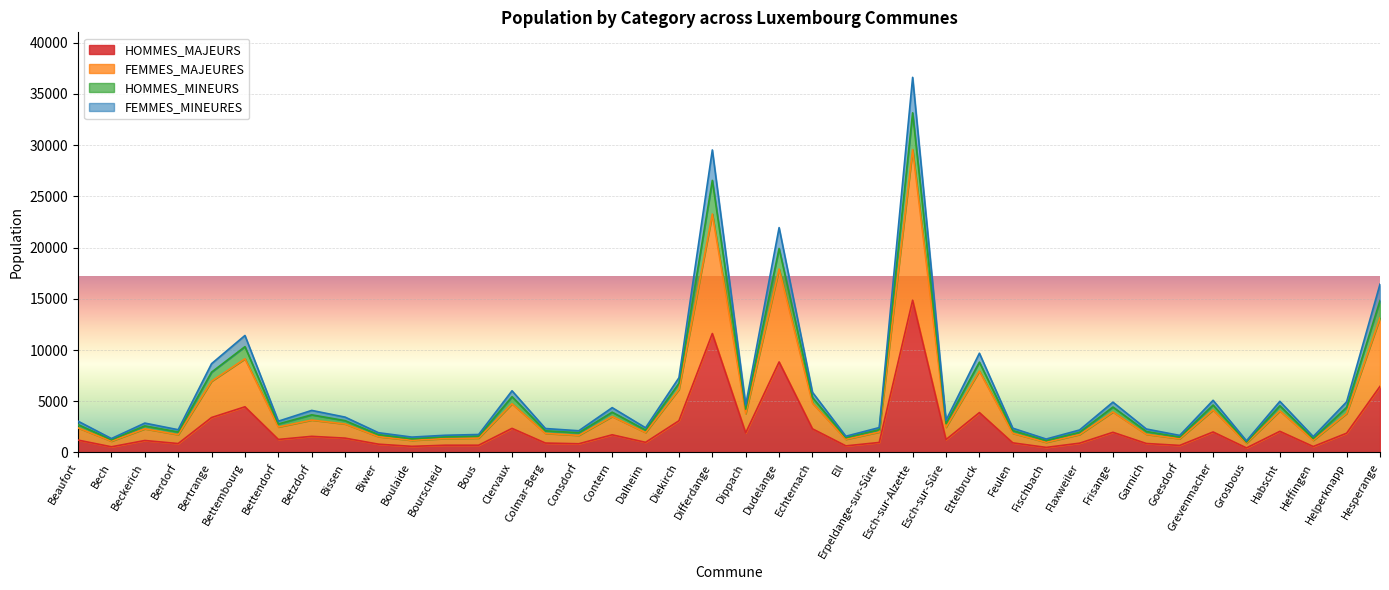

True or false: FEMMES_MINEURES and HOMMES_MINEURS intersect in this chart.

False